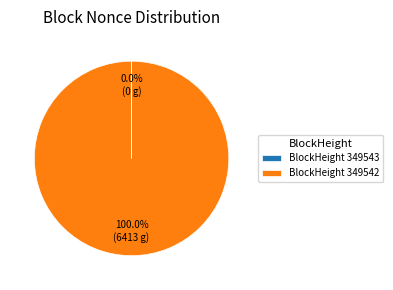

Which slice is the largest?

BlockHeight 349542